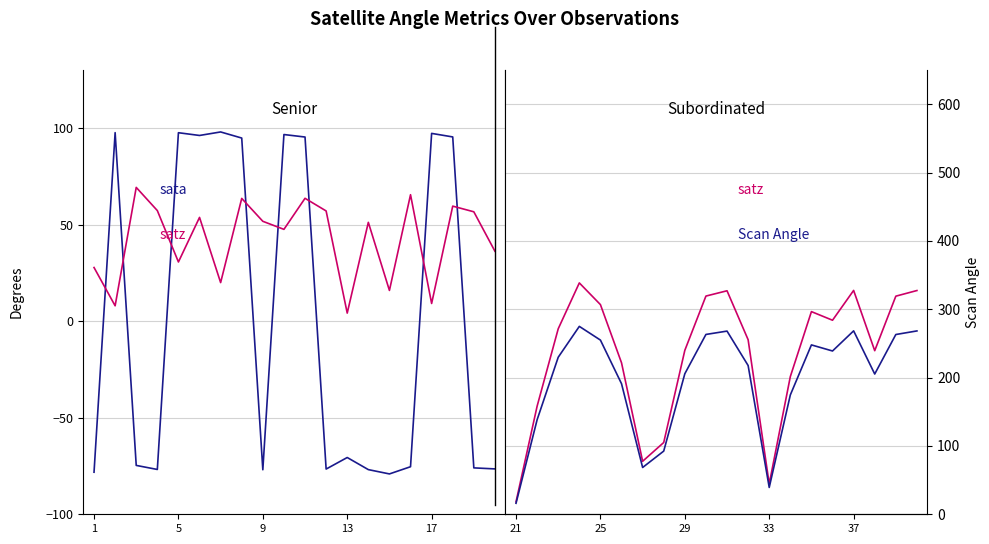

How many interior local peaks does the Satellite Zenith Angle (satz) series have?

4